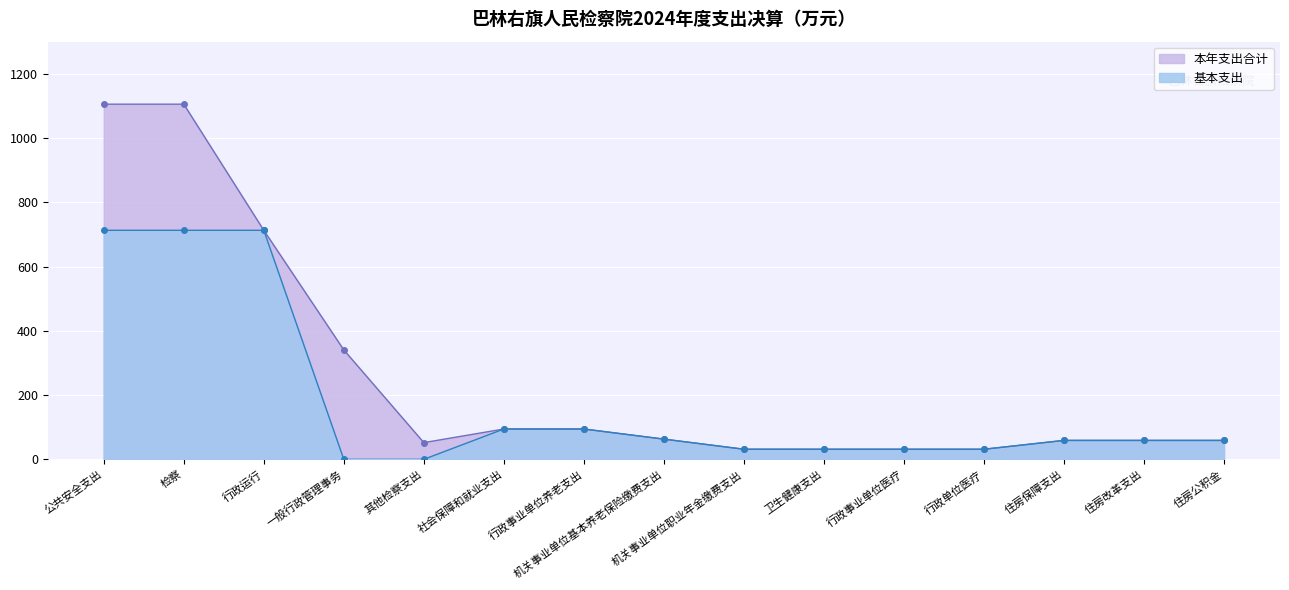

Is it true that 基本支出 equals 31.4 at 卫生健康支出?

True